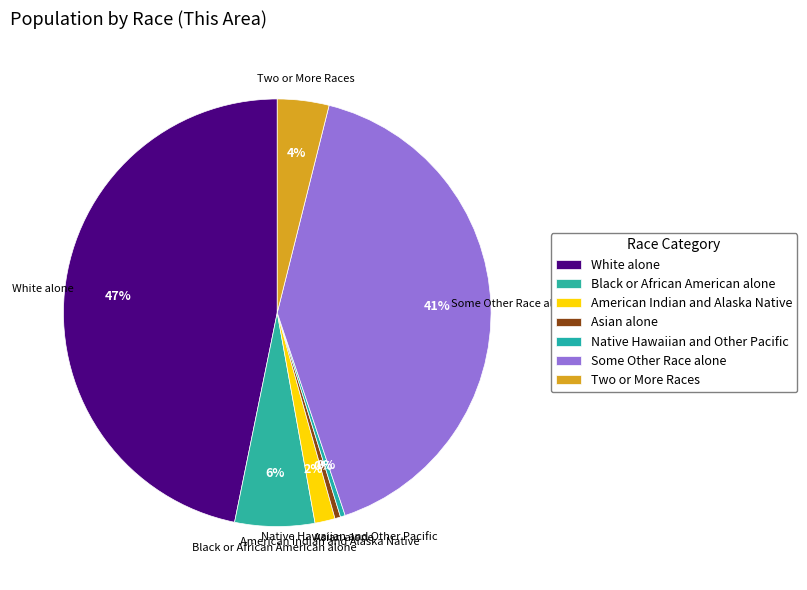

Do Native Hawaiian and Other Pacific and American Indian and Alaska Native together represent more than half of the pie?

No